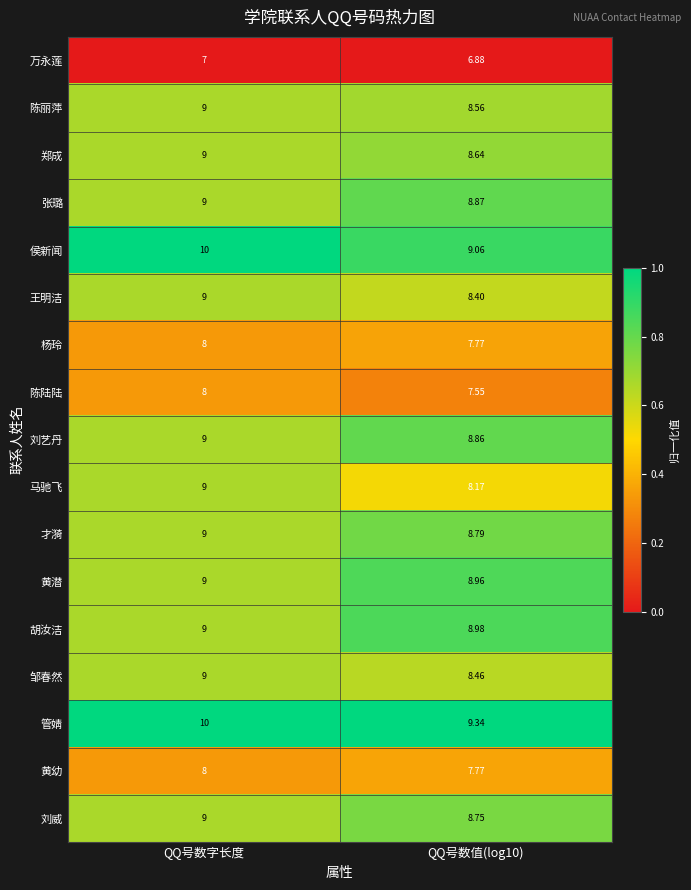

What is the spread (max minus min) of values at QQ号数字长度?

3.0